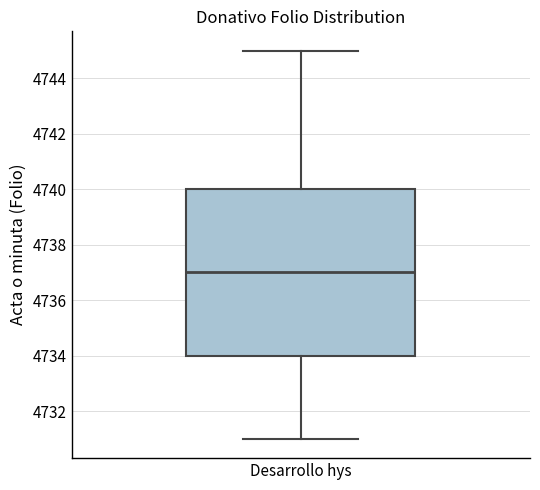

Transcribe this box plot: give where the median line is, the range the box spans, and where the two whiskers end, as read against the y-axis. The values are not printed on the chart, so give them approximately, as read against the axis.

median 4737, box 4734 to 4740, whiskers 4731 to 4745